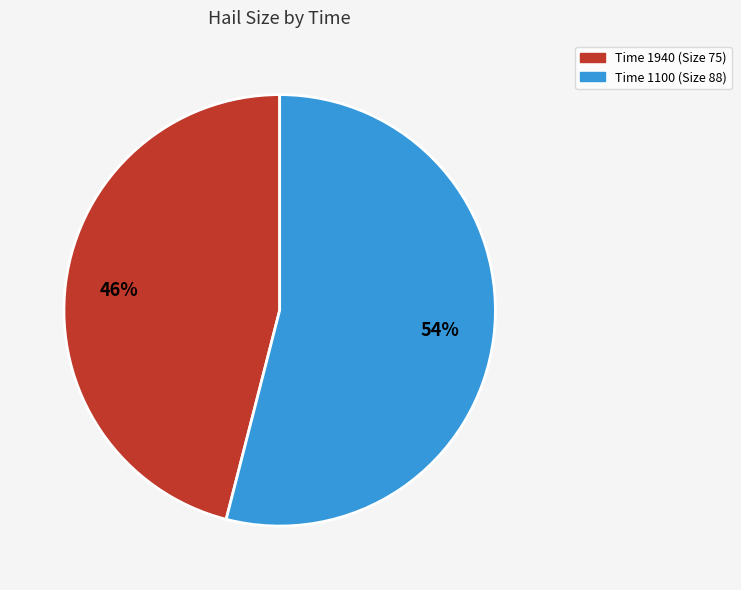

Count the number of slices in the pie.

2